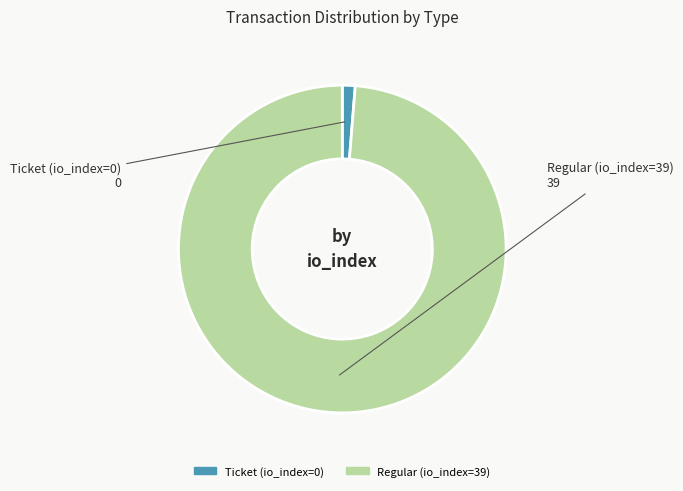

What is the largest slice in the pie chart?

Regular (io_index=39)